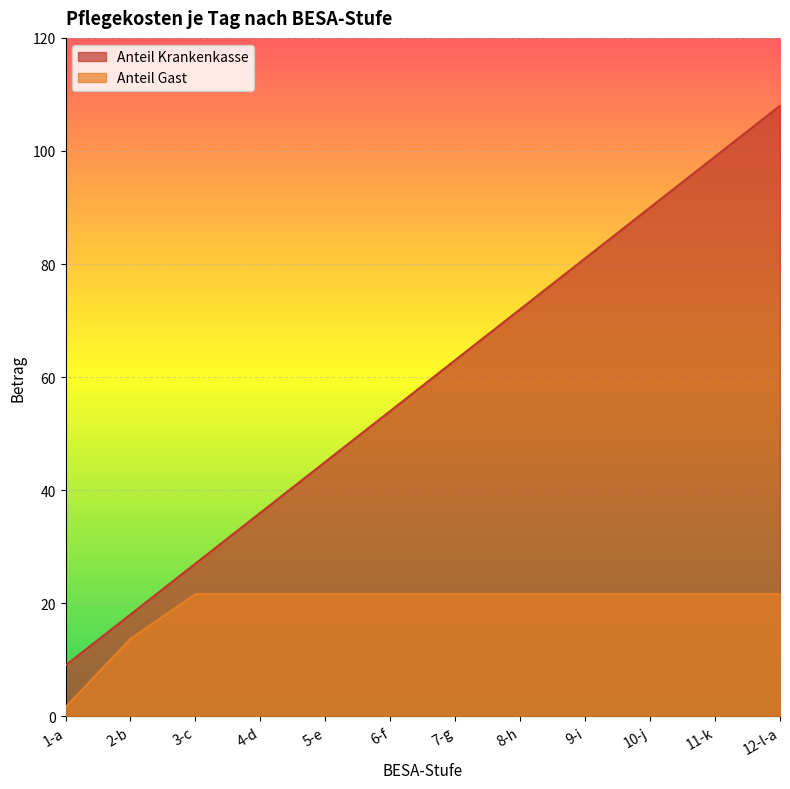

What is the difference between the maximum and minimum values in the Anteil Gast series?

20.0